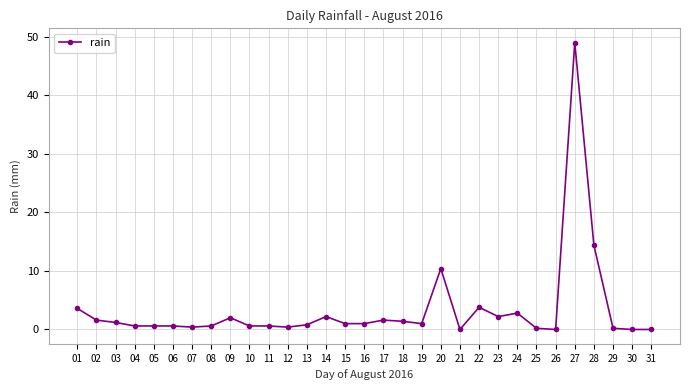

What is the difference between the second highest and second lowest values?

14.4